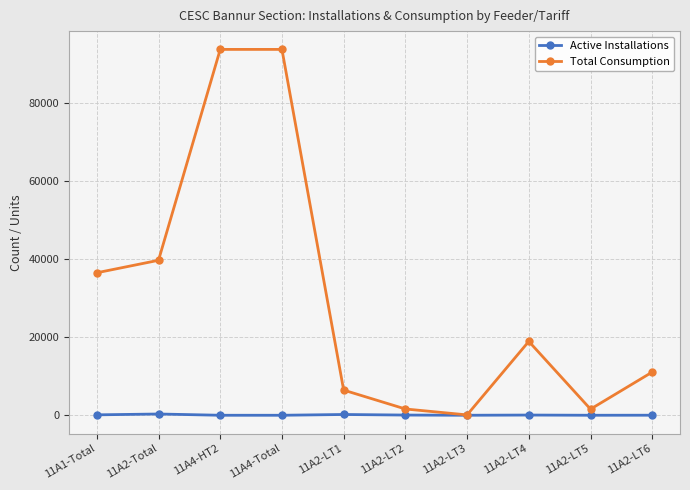

What is the smallest value displayed?

1